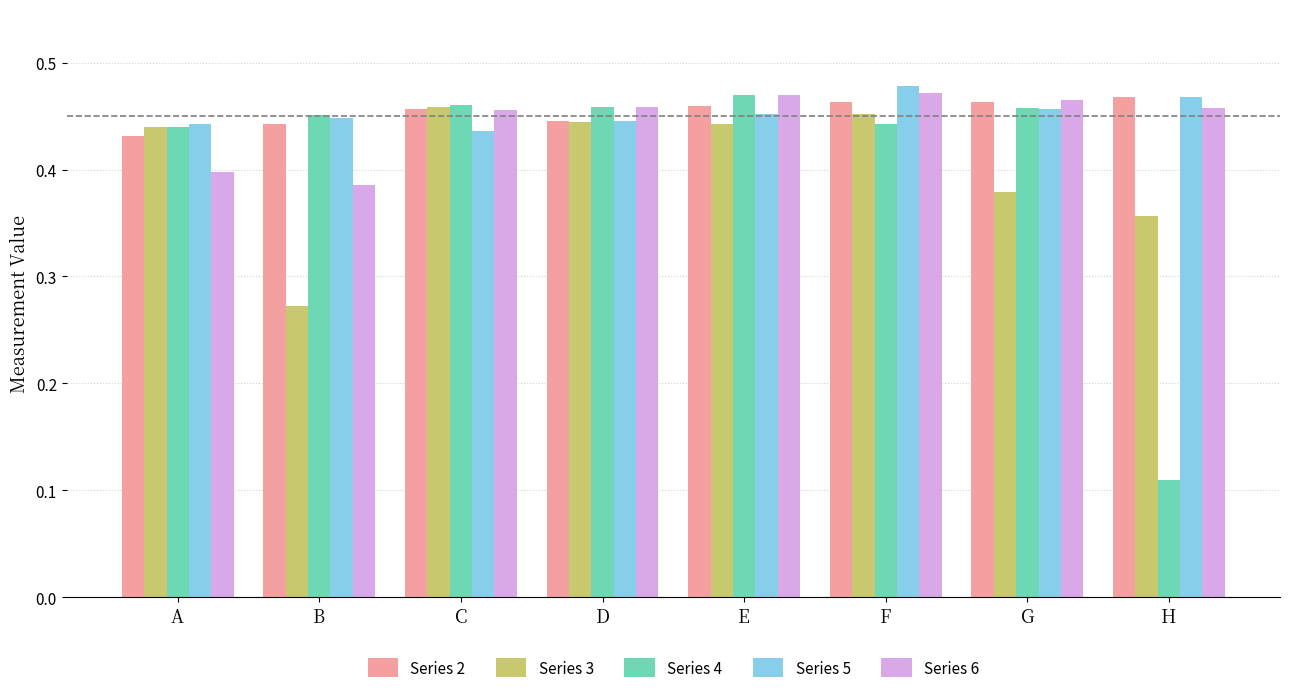

What are all the series names shown in the legend?

Series 2, Series 3, Series 4, Series 5, Series 6